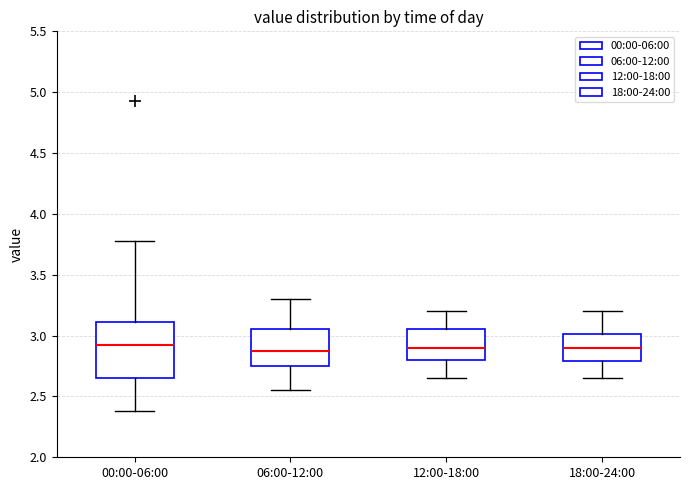

Comparing the boxes themselves (not the whiskers), which one is the tallest?

00:00-06:00